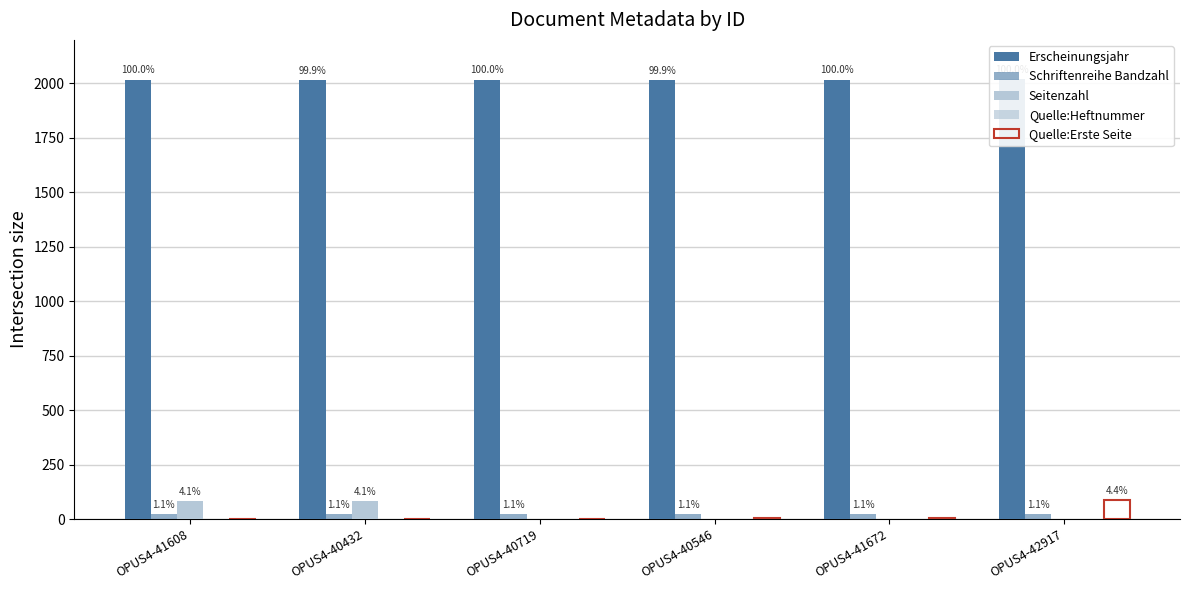

What is the sum of the Quelle:Erste Seite values at OPUS4-42917 and OPUS4-41672?

92